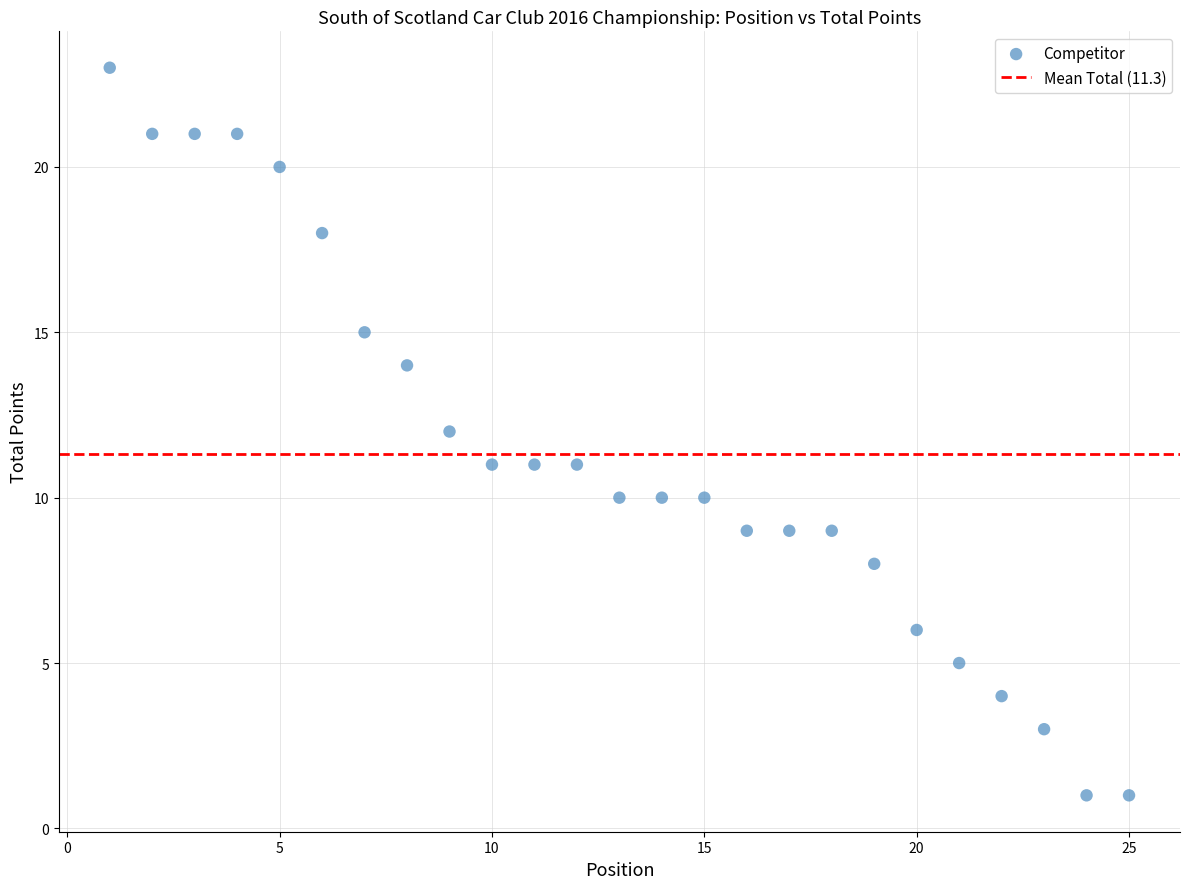

What is the range of Y values (max minus min)?

22